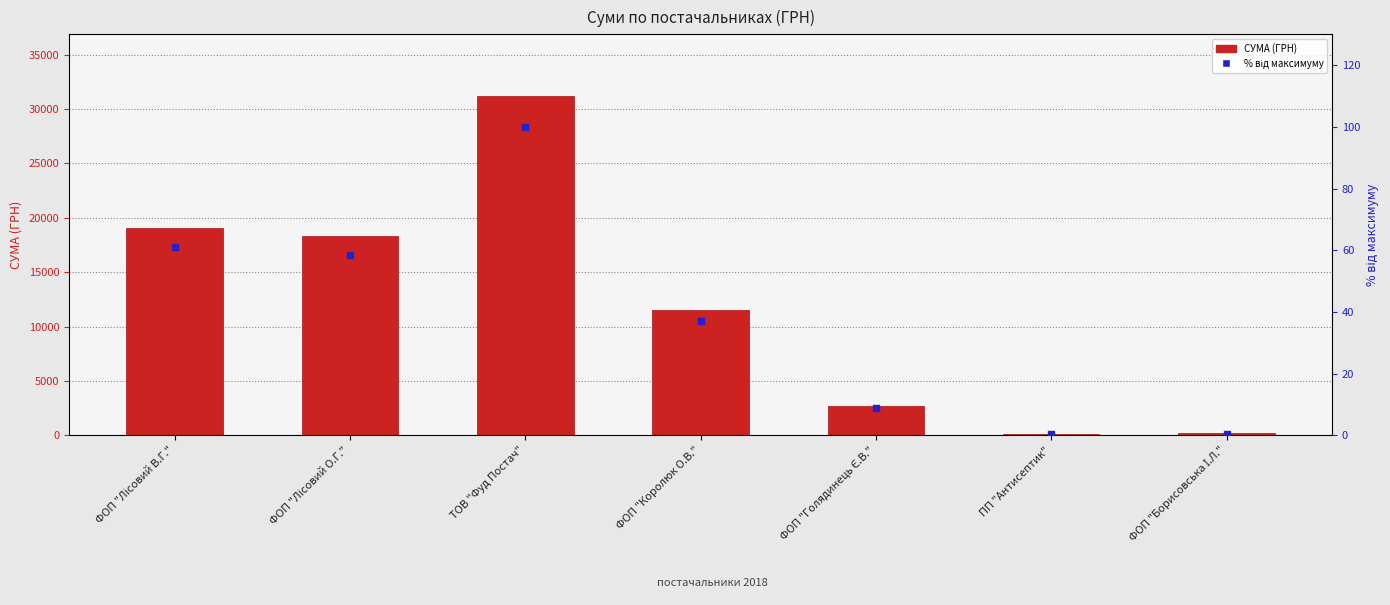

Which series has the largest total across all categories?

СУМА (ГРН)